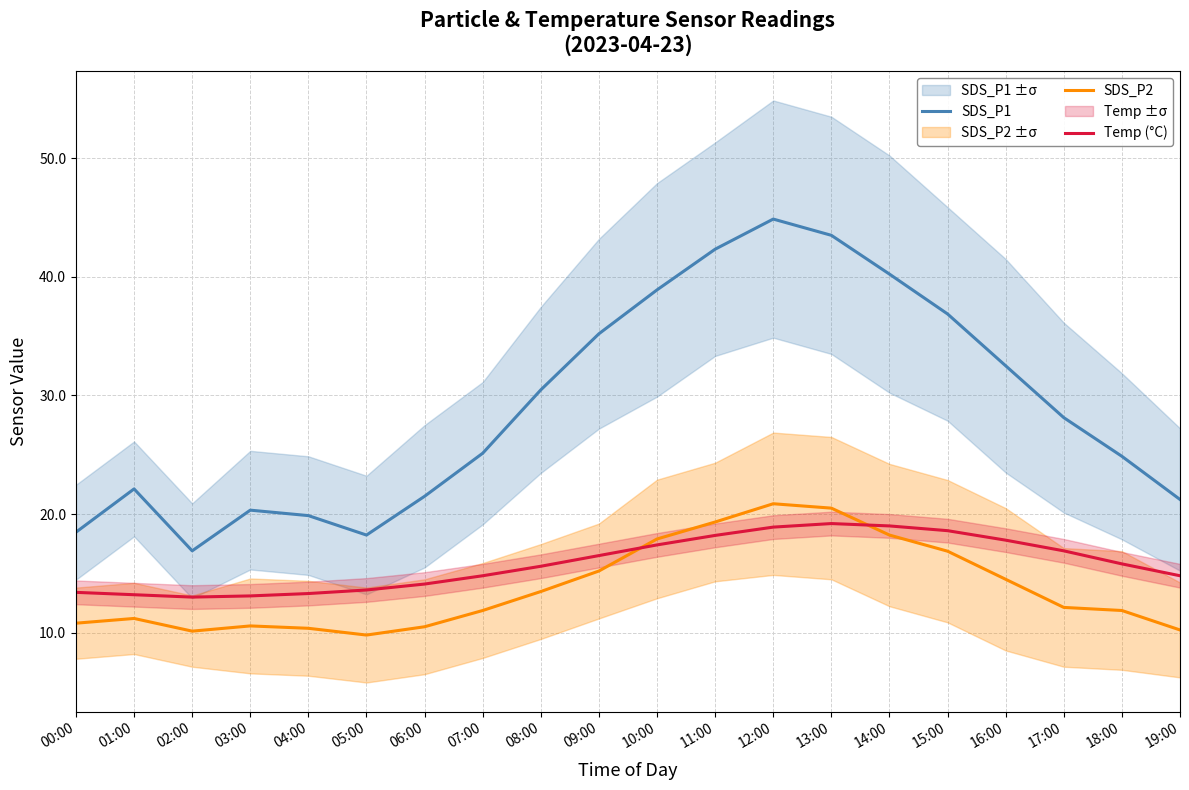

What is the difference between the highest and lowest values at 07:00?

13.3